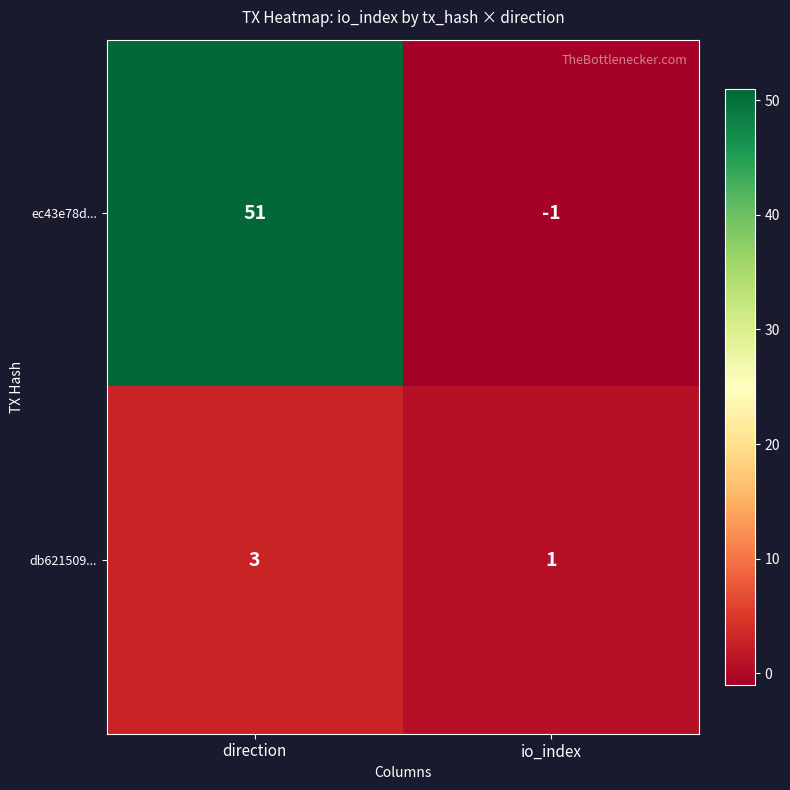

Reading left to right, extract all data points from this chart.

ec43e78d...: 51	-1
db621509...: 3	1